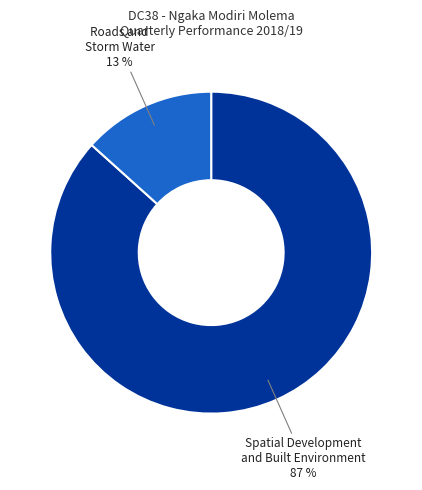

To the nearest percent, what is the average slice percentage?

50%